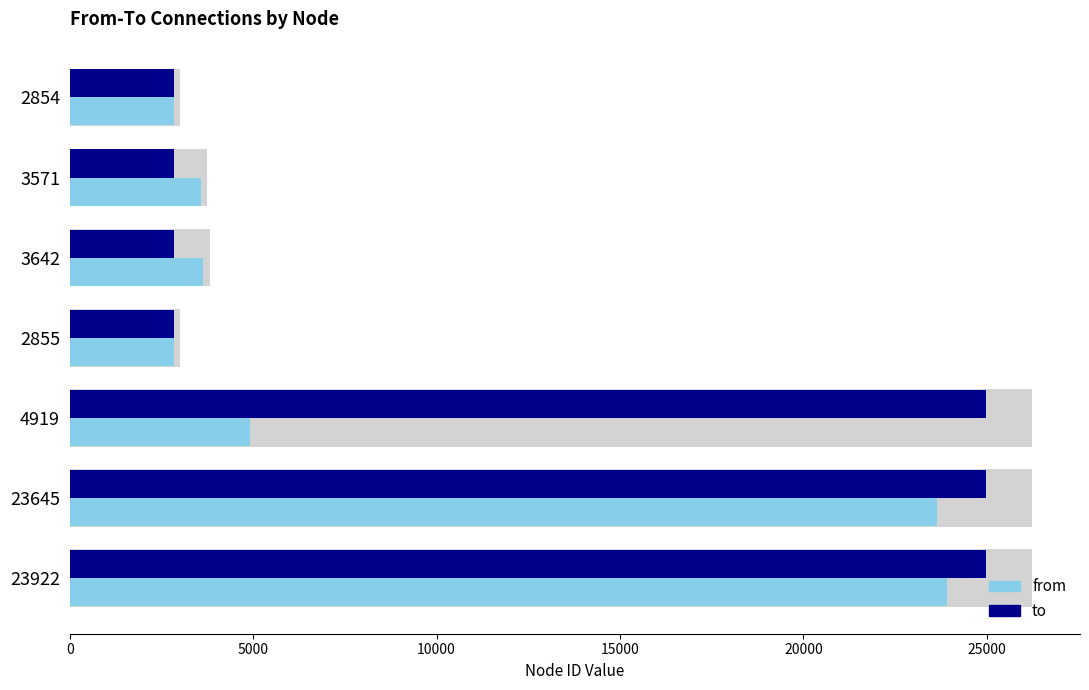

Rank the series by their average value, from highest to lowest.

to, from